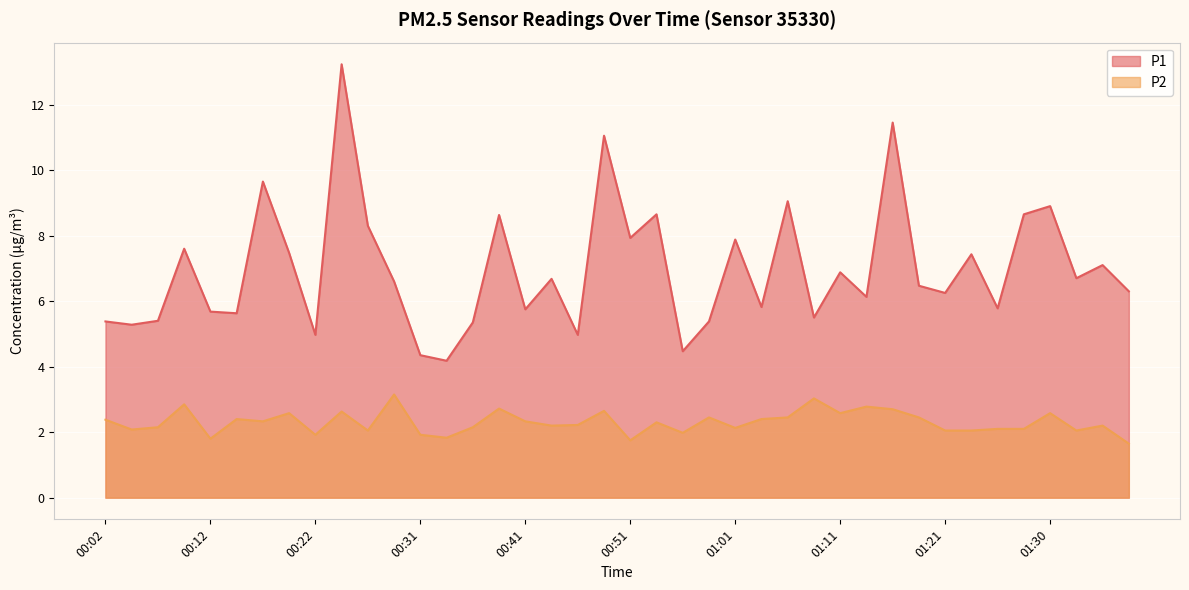

Which series has the largest total across all categories?

P1